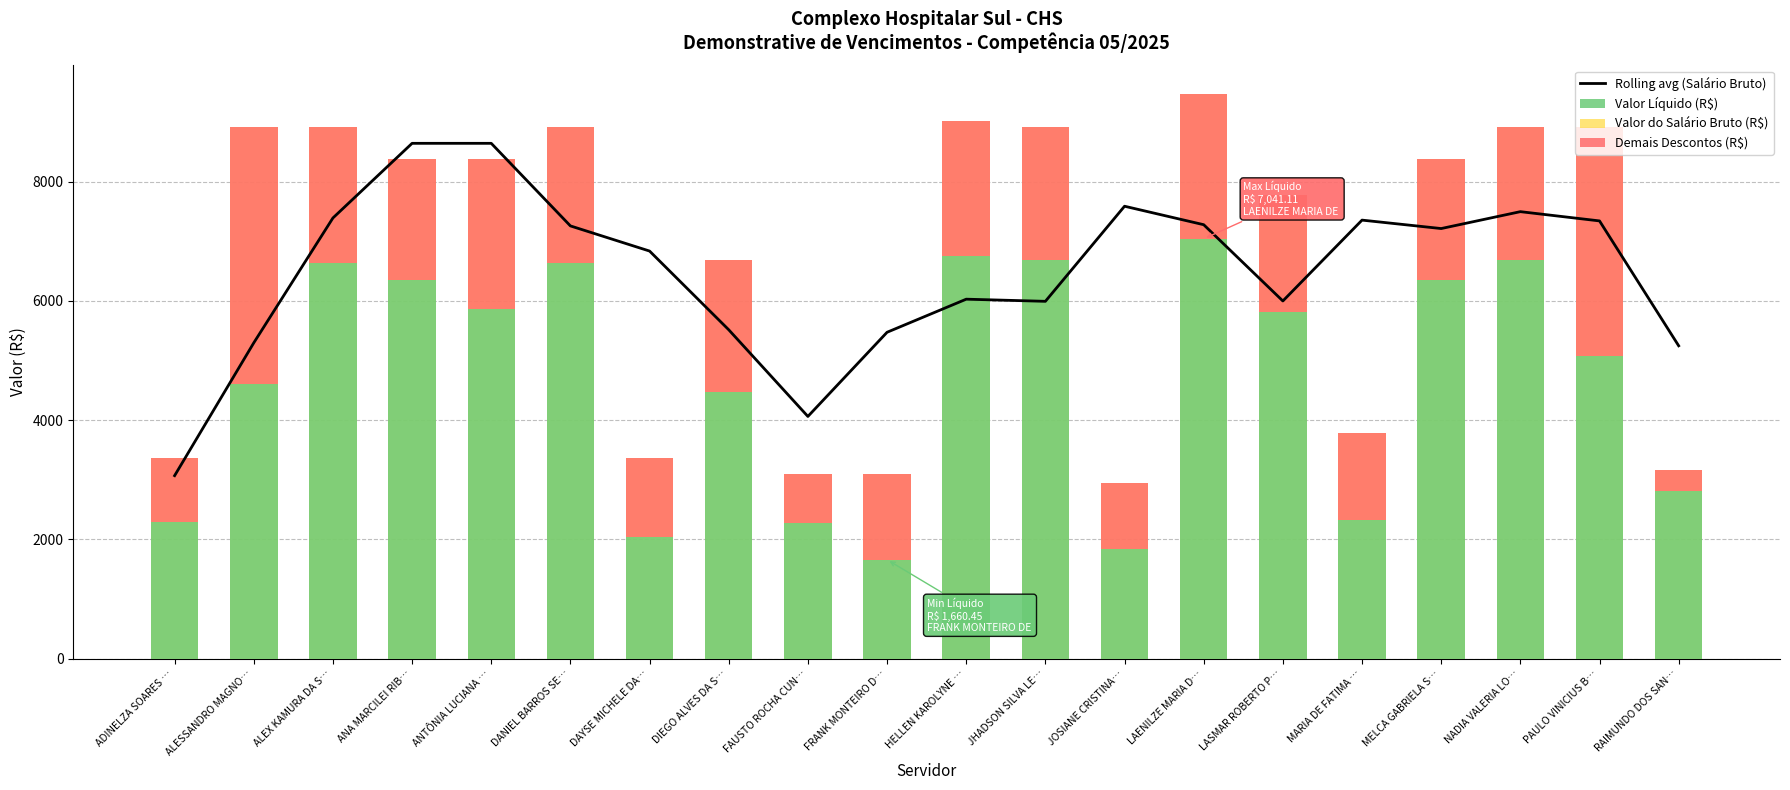

Reading left to right, list all the values displayed in this chart.

Rolling avg (Salário Bruto): ADINELZA SOARES …=3069.2	ALESSANDRO MAGNO…=5296.1	ALEX KAMURA DA S…=7389.8	ANA MARCILEI RIB…=8641.3	ANTÔNIA LUCIANA …=8641.3	DANIEL BARROS SE…=7256.7	DAYSE MICHELE DA…=6835.1	DIEGO ALVES DA S…=5515.2	FAUSTO ROCHA CUN…=4062.2	FRANK MONTEIRO D…=5473.4	HELLEN KAROLYNE …=6028.2	JHADSON SILVA LE…=5992.2	JOSIANE CRISTINA…=7586.6	LAENILZE MARIA D…=7276.8	LASMAR ROBERTO P…=5998.0	MARIA DE FATIMA …=7353.8	MELCA GABRIELA S…=7212.5	NADIA VALERIA LO…=7495.6	PAULO VINICIUS B…=7340.5	RAIMUNDO DOS SAN…=5246.8
Valor Líquido (R$): ADINELZA SOARES …=2297.4	ALESSANDRO MAGNO…=4612.0	ALEX KAMURA DA S…=6638.5	ANA MARCILEI RIB…=6356.5	ANTÔNIA LUCIANA …=5865.3	DANIEL BARROS SE…=6638.5	DAYSE MICHELE DA…=2033.6	DIEGO ALVES DA S…=4469.5	FAUSTO ROCHA CUN…=2283.0	FRANK MONTEIRO D…=1660.5	HELLEN KAROLYNE …=6754.9	JHADSON SILVA LE…=6688.5	JOSIANE CRISTINA…=1838.4	LAENILZE MARIA D…=7041.1	LASMAR ROBERTO P…=5808.6	MARIA DE FATIMA …=2317.5	MELCA GABRIELA S…=6356.5	NADIA VALERIA LO…=6688.5	PAULO VINICIUS B…=5073.7	RAIMUNDO DOS SAN…=2811.8
Valor do Salário Bruto (R$): ADINELZA SOARES …=3369.2	ALESSANDRO MAGNO…=8907.6	ALEX KAMURA DA S…=8907.6	ANA MARCILEI RIB…=8375.0	ANTÔNIA LUCIANA …=8375.0	DANIEL BARROS SE…=8907.6	DAYSE MICHELE DA…=3369.2	DIEGO ALVES DA S…=6688.5	FAUSTO ROCHA CUN…=3095.5	FRANK MONTEIRO D…=3095.5	HELLEN KAROLYNE …=9014.1	JHADSON SILVA LE…=8907.6	JOSIANE CRISTINA…=2951.7	LAENILZE MARIA D…=9473.1	LASMAR ROBERTO P…=7775.0	MARIA DE FATIMA …=3792.2	MELCA GABRIELA S…=8375.0	NADIA VALERIA LO…=8907.6	PAULO VINICIUS B…=8907.6	RAIMUNDO DOS SAN…=3171.9
Demais Descontos (R$): ADINELZA SOARES …=1071.8	ALESSANDRO MAGNO…=4295.6	ALEX KAMURA DA S…=2269.1	ANA MARCILEI RIB…=2018.6	ANTÔNIA LUCIANA …=2509.7	DANIEL BARROS SE…=2269.1	DAYSE MICHELE DA…=1335.6	DIEGO ALVES DA S…=2219.0	FAUSTO ROCHA CUN…=812.6	FRANK MONTEIRO D…=1435.1	HELLEN KAROLYNE …=2259.2	JHADSON SILVA LE…=2219.1	JOSIANE CRISTINA…=1113.3	LAENILZE MARIA D…=2432.0	LASMAR ROBERTO P…=1966.4	MARIA DE FATIMA …=1474.7	MELCA GABRIELA S…=2018.6	NADIA VALERIA LO…=2219.1	PAULO VINICIUS B…=3833.9	RAIMUNDO DOS SAN…=360.1